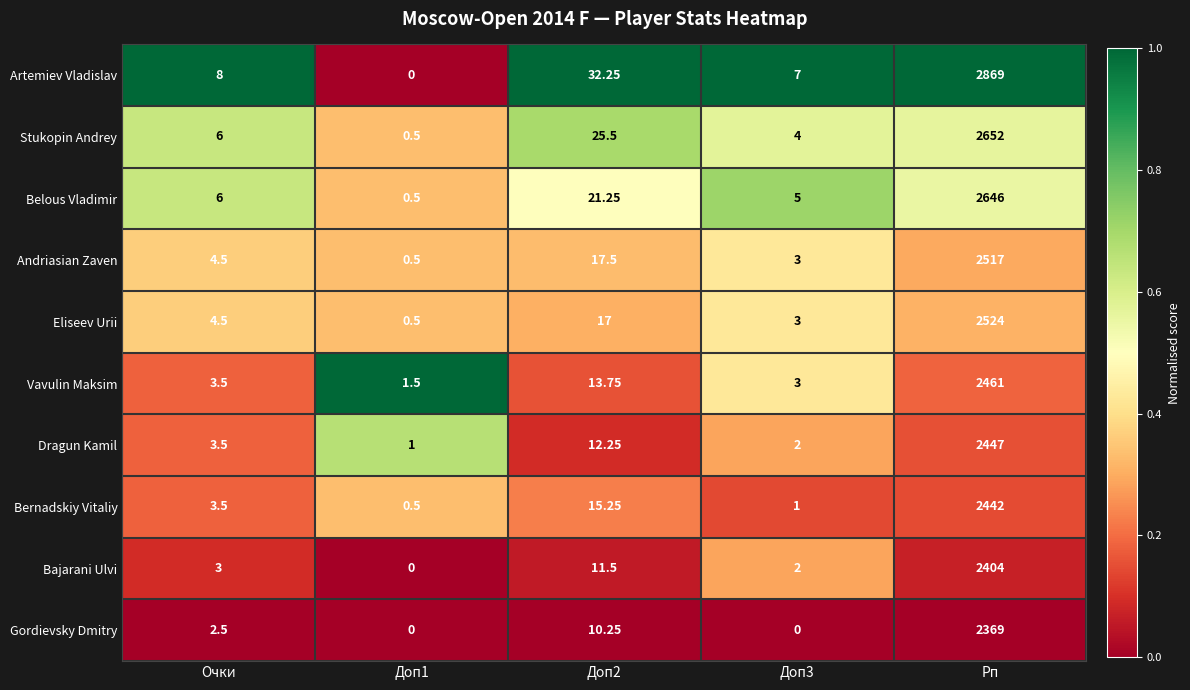

Rank the series at Доп2 from lowest to highest value.

Gordievsky Dmitry, Bajarani Ulvi, Dragun Kamil, Vavulin Maksim, Bernadskiy Vitaliy, Eliseev Urii, Andriasian Zaven, Belous Vladimir, Stukopin Andrey, Artemiev Vladislav